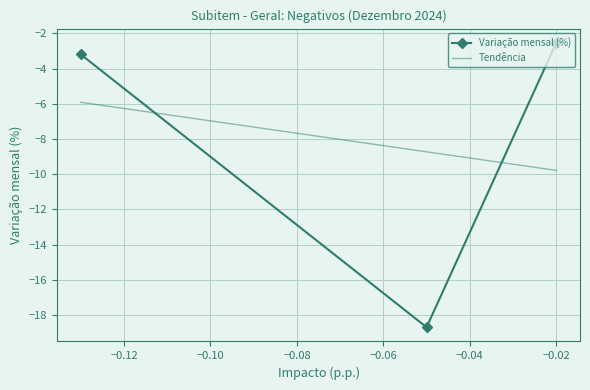

What is the average value?

-8.1